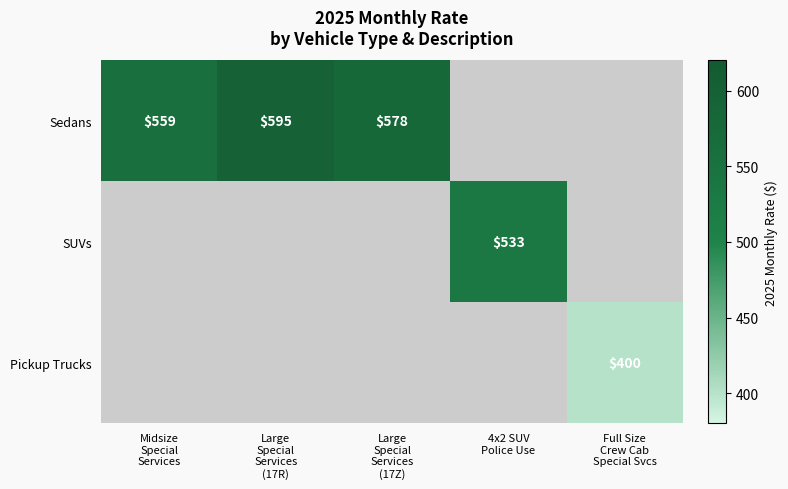

Which series changed the most between Midsize Special Services and Large Special Services (17R)?

Sedans